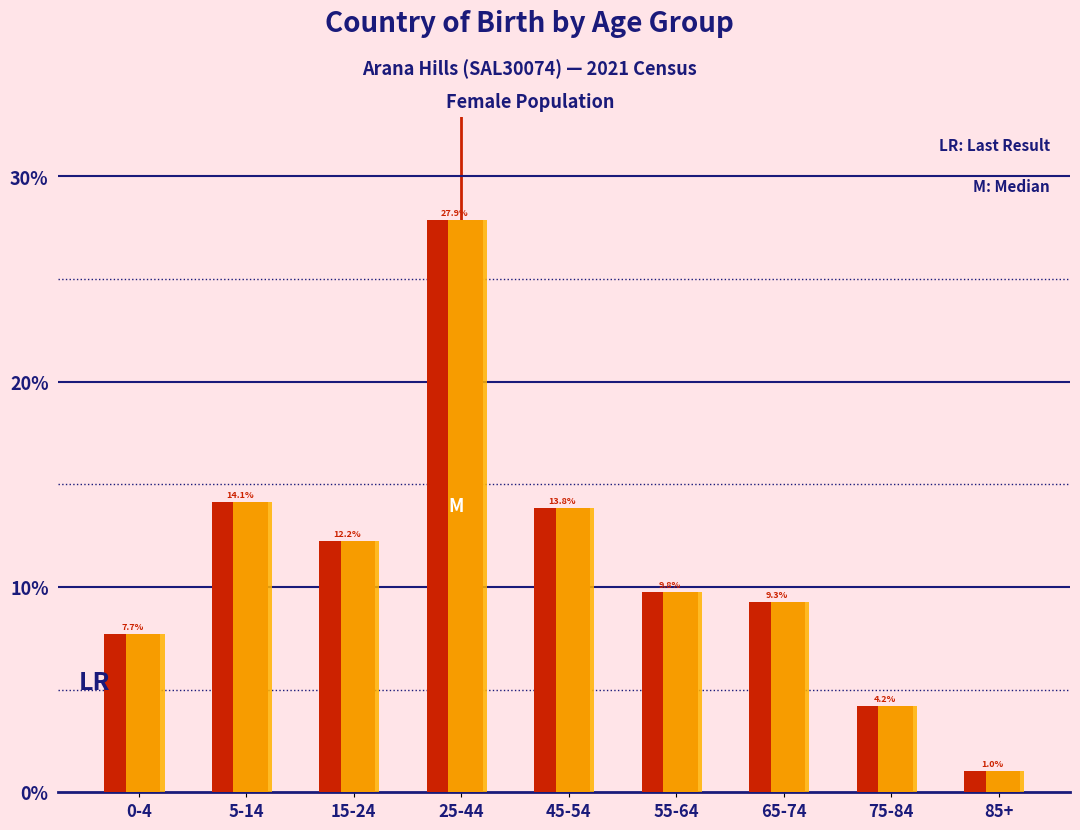

What is the smallest value displayed?

1.0